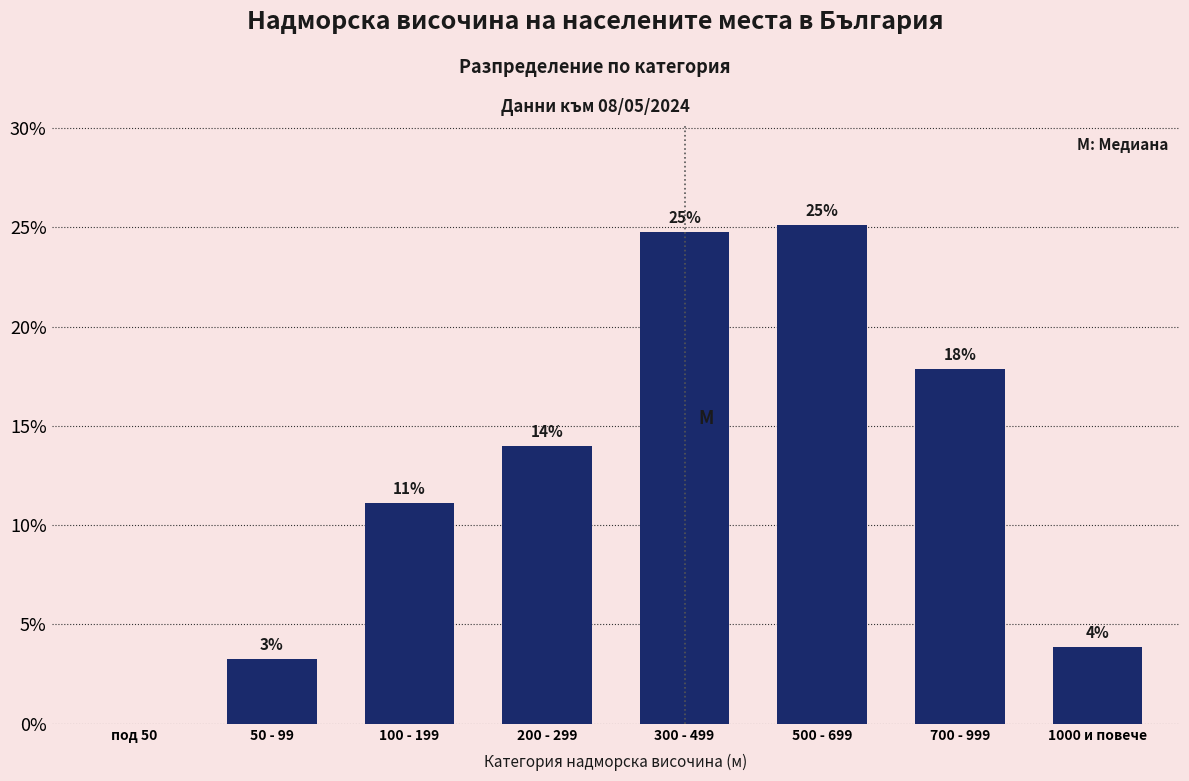

Are the bars horizontal?

No